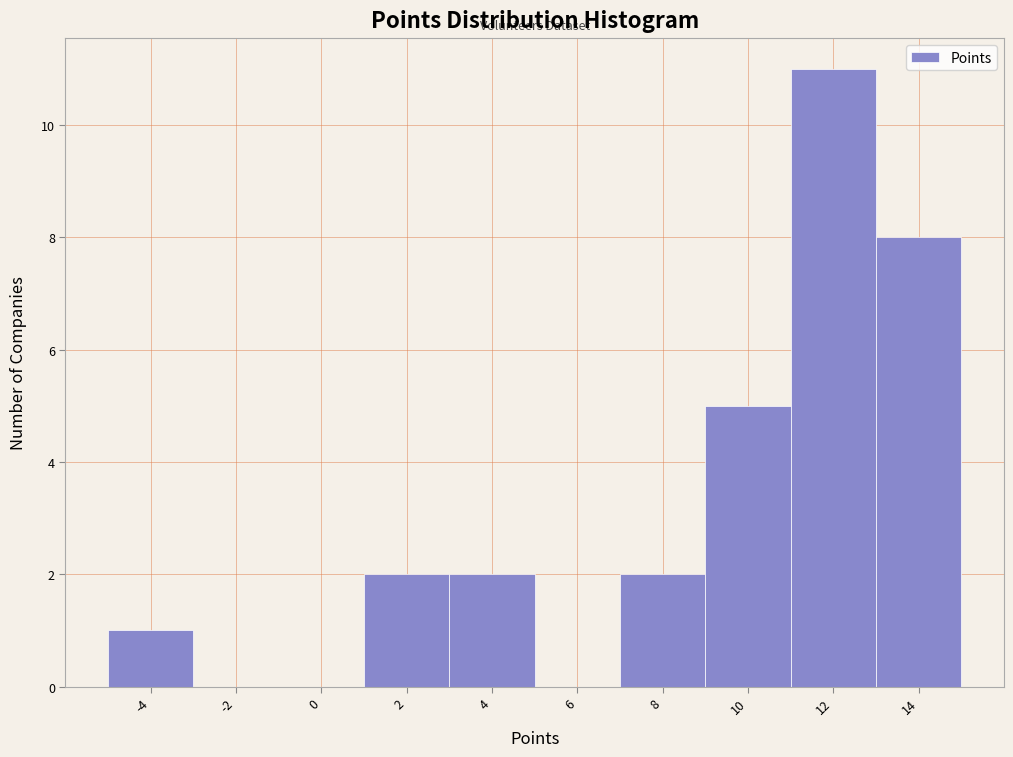

Reading right to left, transcribe all the data shown in this chart.

14=8	12=11	10=5	8=2	6=0	4=2	2=2	0=0	-2=0	-4=1